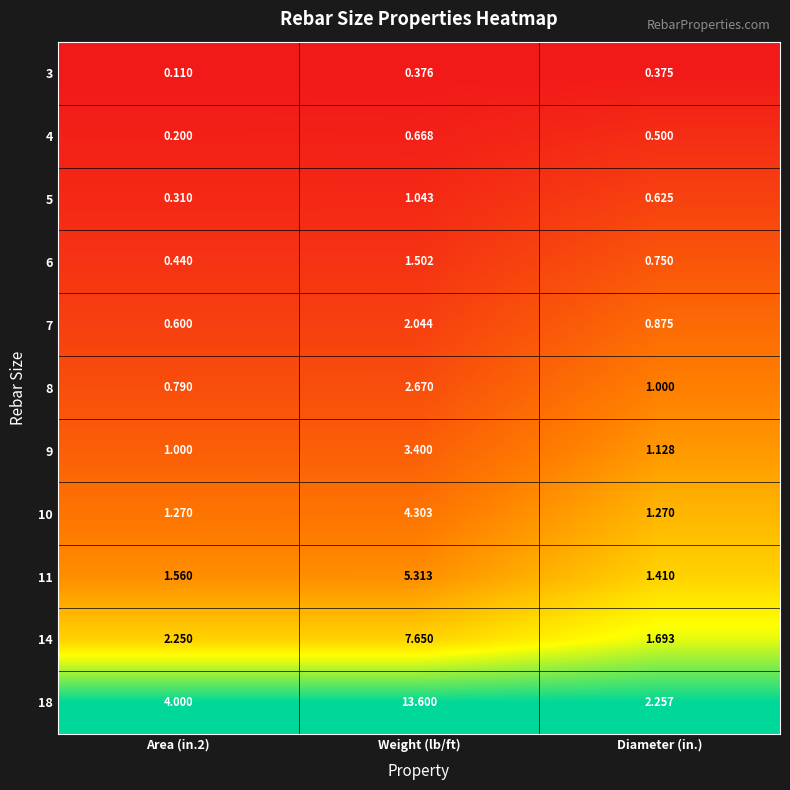

At how many categories does at least one series exceed 0?

3